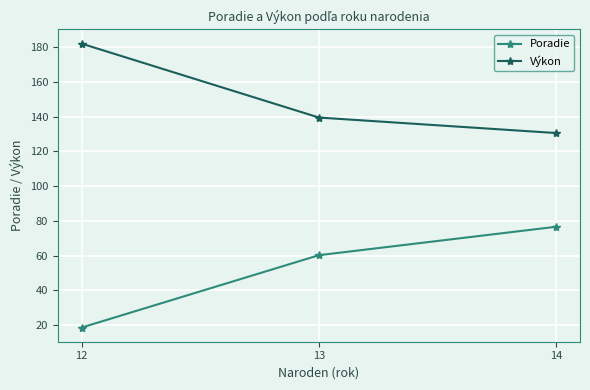

What is the value of the Výkon point at the 2nd from the left?

139.4